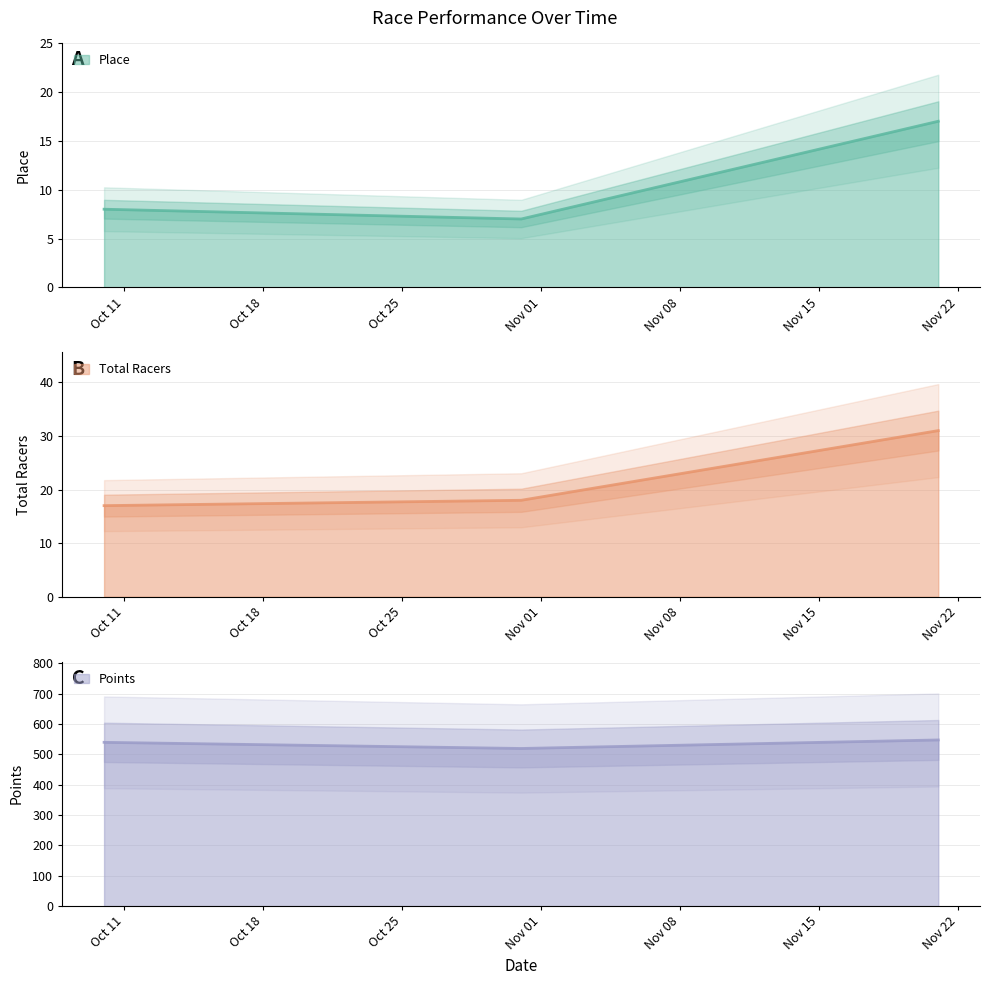

What is the value of the Total Racers point at the 1st from the left?

17.0